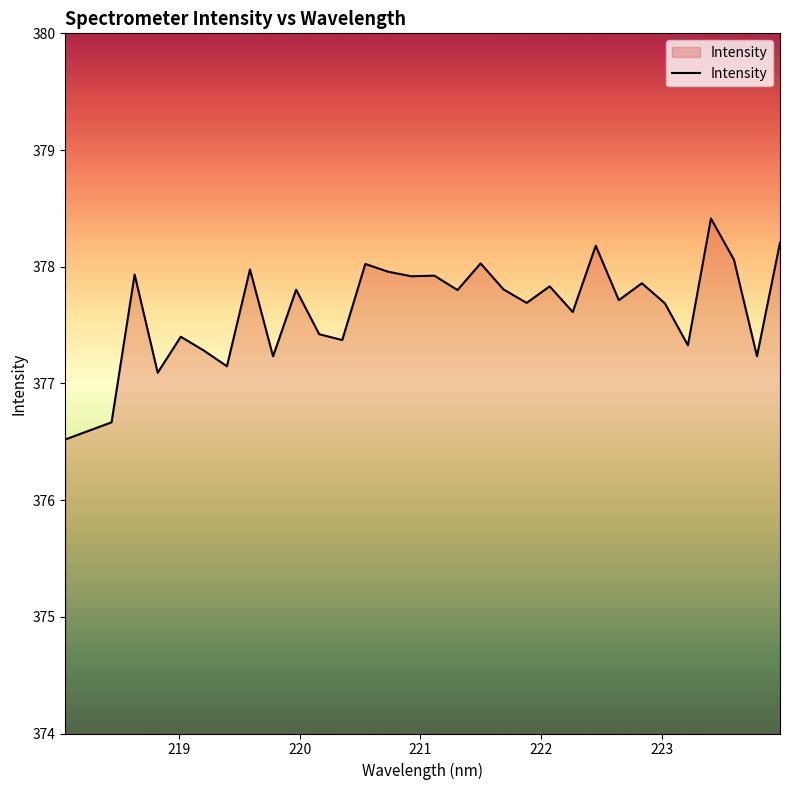

What is the difference between the maximum and second lowest values?

1.8